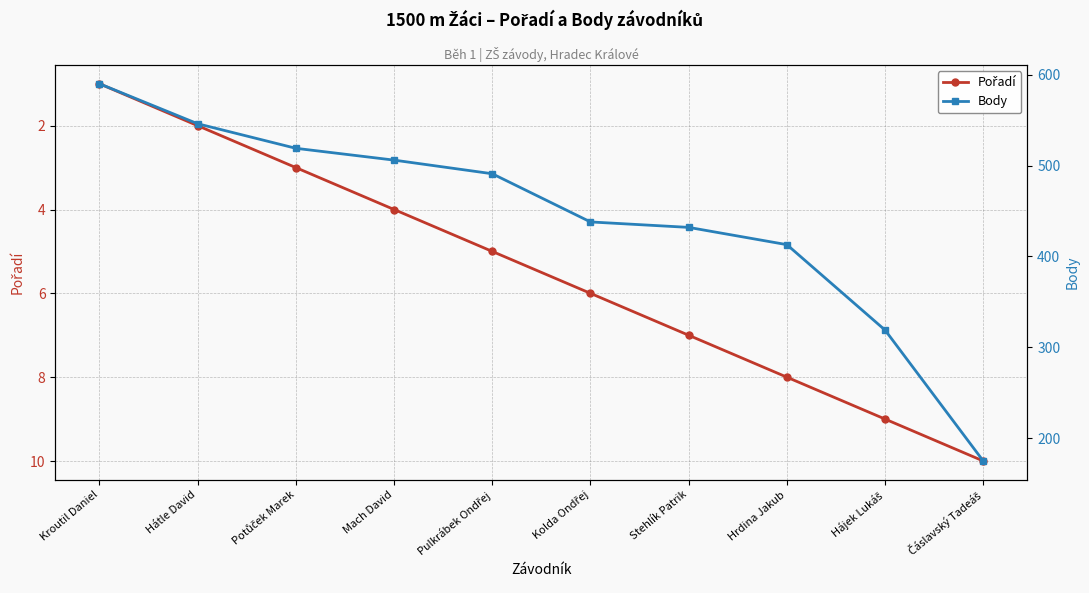

Rank the series at Hájek Lukáš from lowest to highest value.

Pořadí, Body